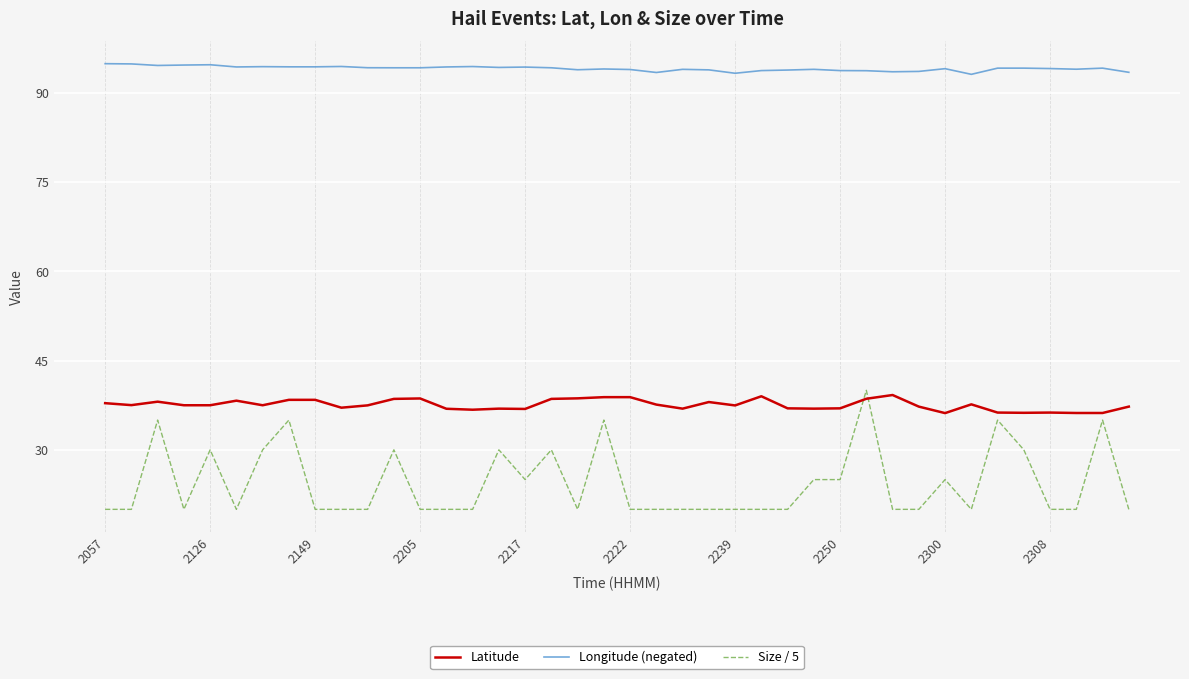

Which series has the largest range (max minus min)?

Size / 5